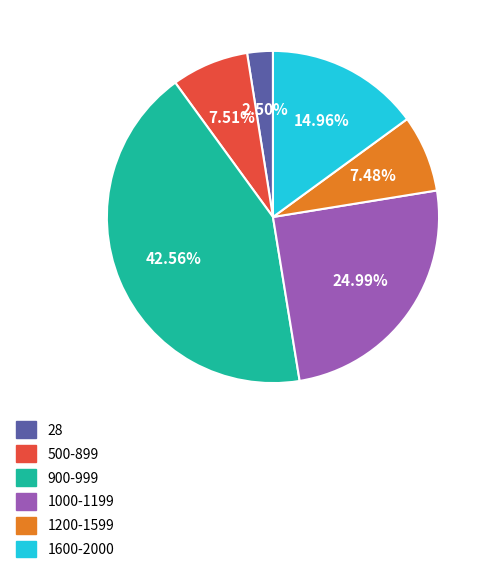

Is there a majority slice in this chart?

No